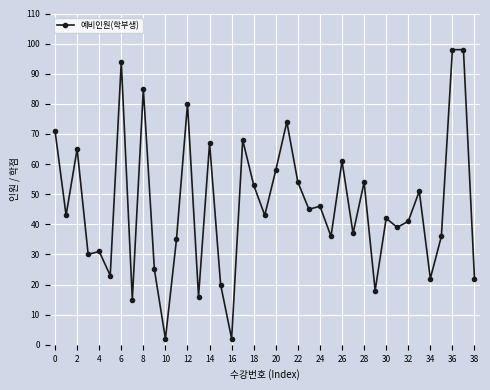

What is the difference between the maximum and minimum values?

96